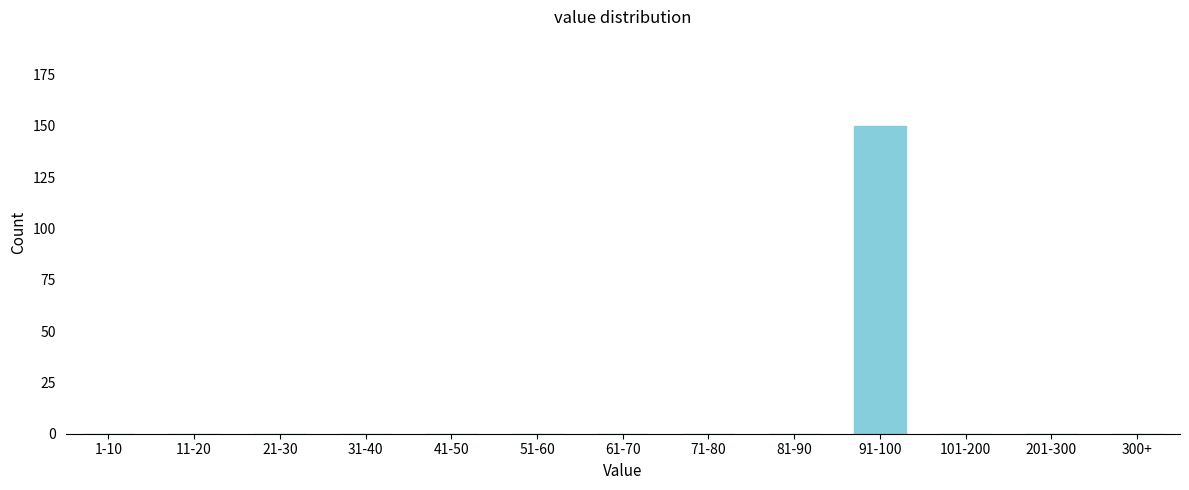

Reading left to right, list all the values displayed in this chart.

1-10=0	11-20=0	21-30=0	31-40=0	41-50=0	51-60=0	61-70=0	71-80=0	81-90=0	91-100=150	101-200=0	201-300=0	300+=0